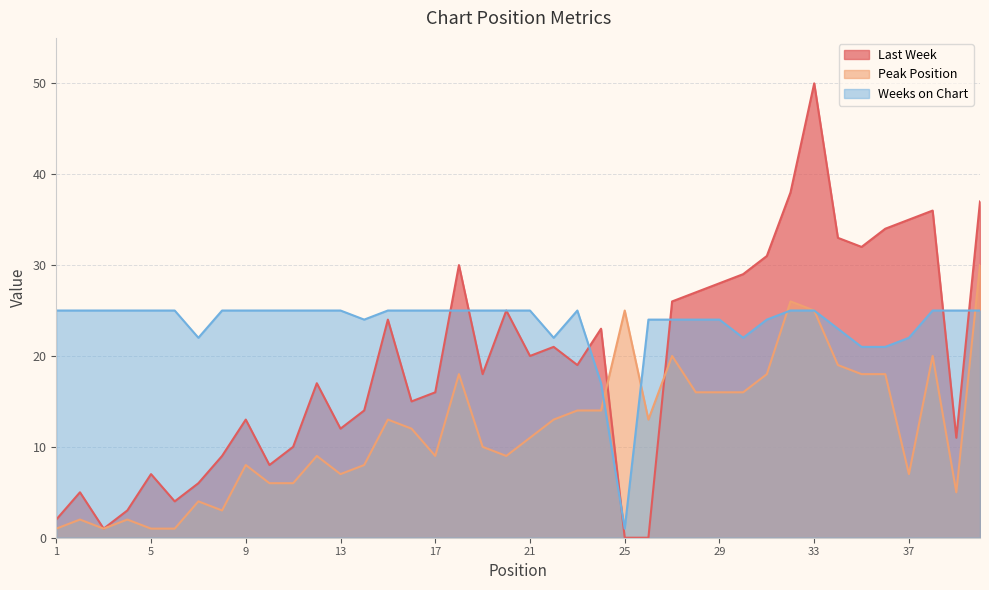

What are all the series names shown in the legend?

Last Week, Peak Position, Weeks on Chart